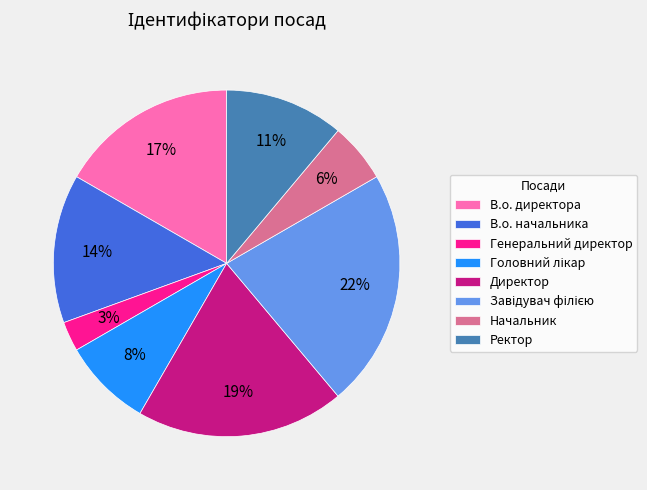

To the nearest percent, what percentage of the pie is В.о. начальника?

14%